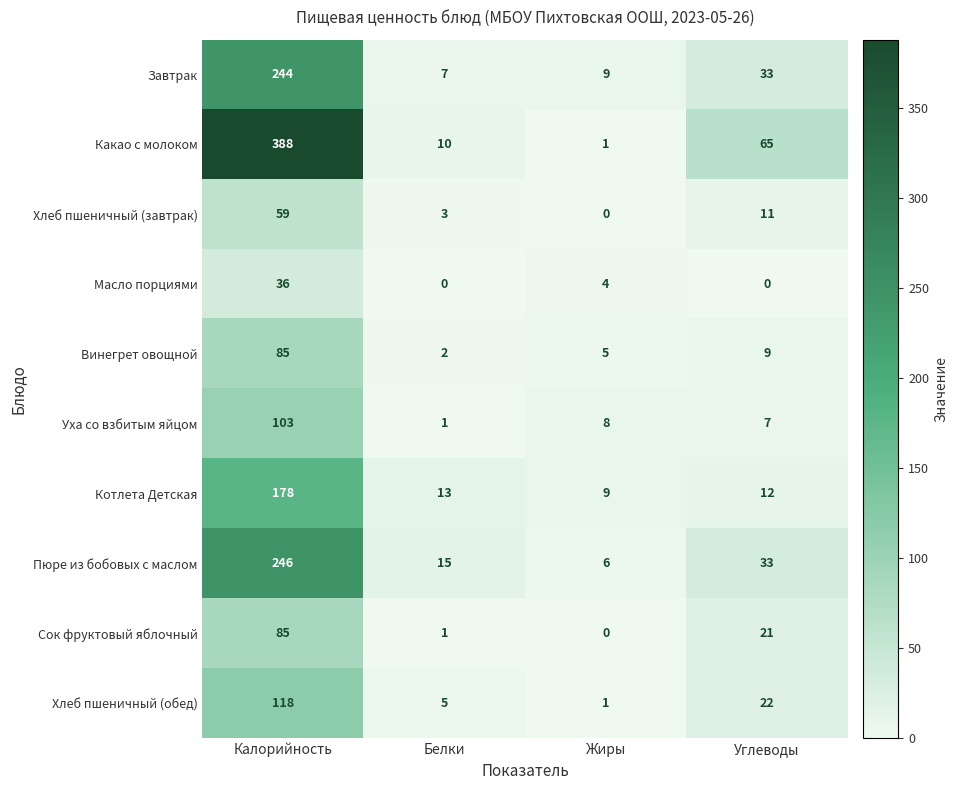

At which category is the sum across all series the highest?

Калорийность